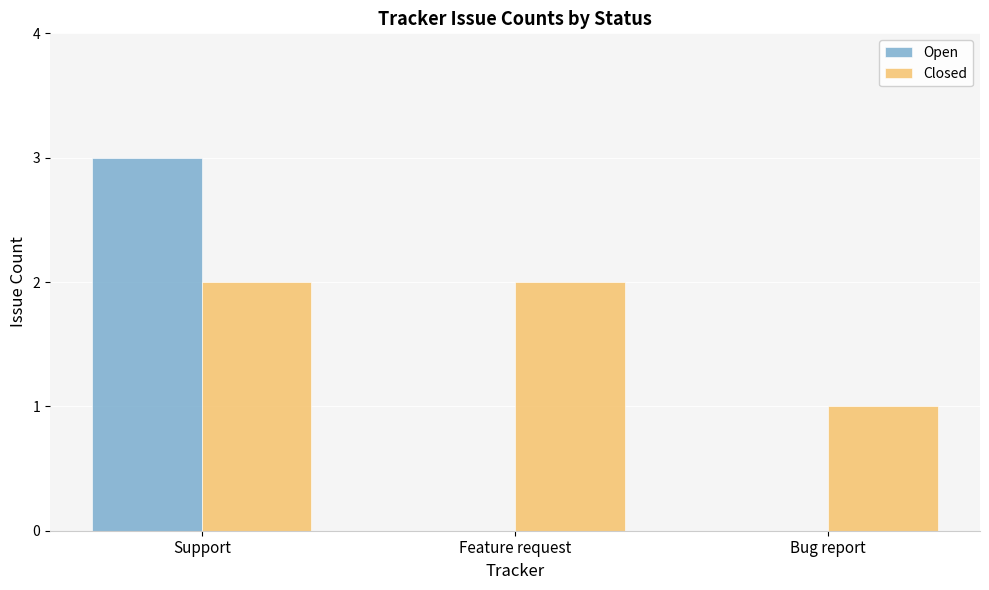

The value of Closed at Support is 1. True or false?

False